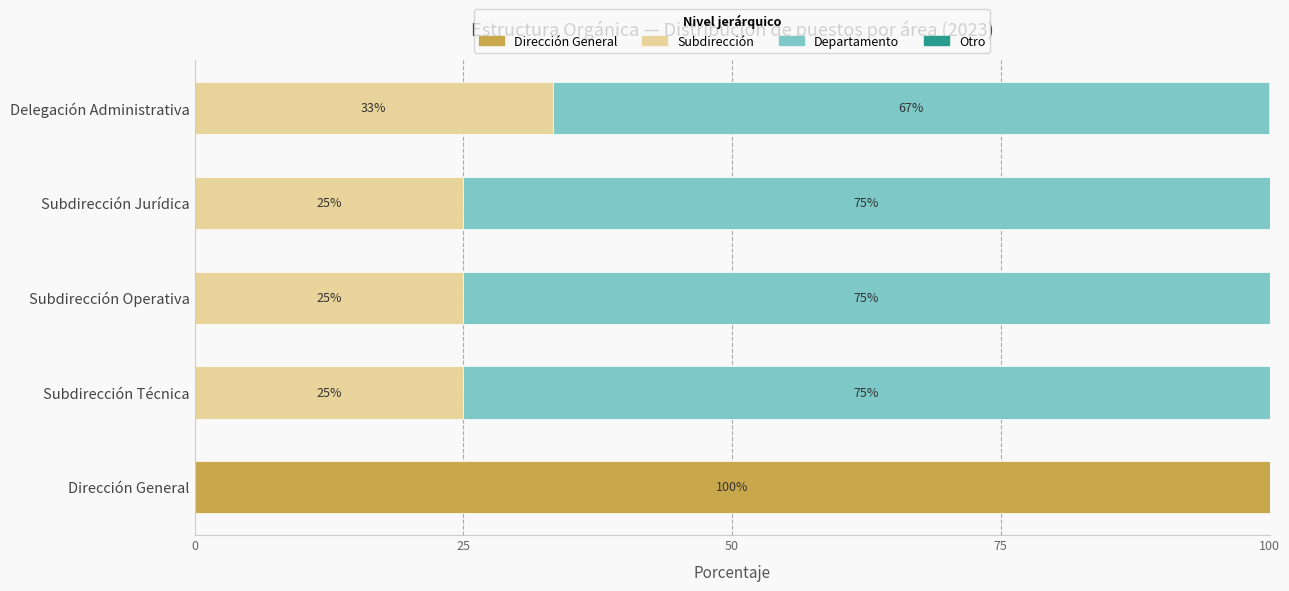

What is the total value across all series at Delegación Administrativa?

100.0